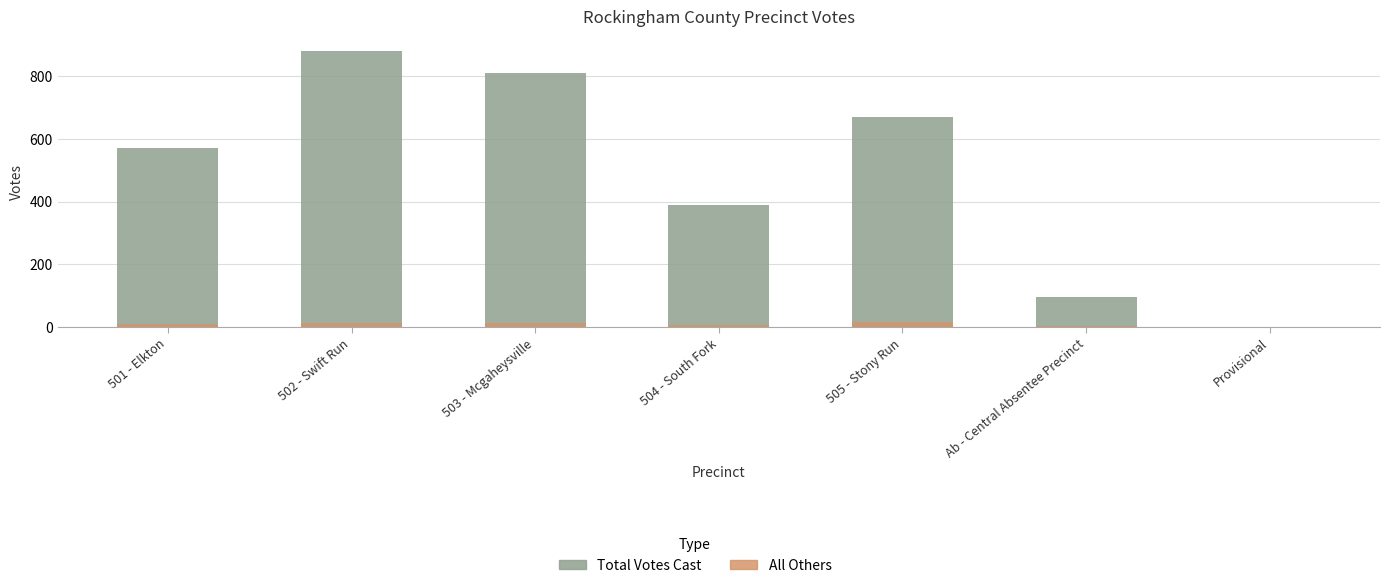

Count the number of categories in the chart.

7